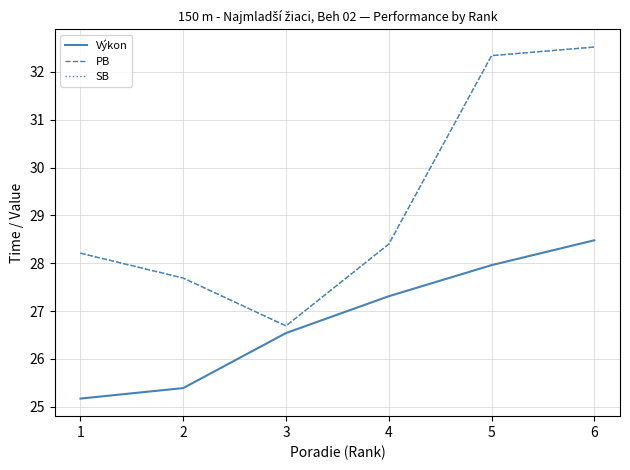

Does the chart have visible grid lines?

Yes